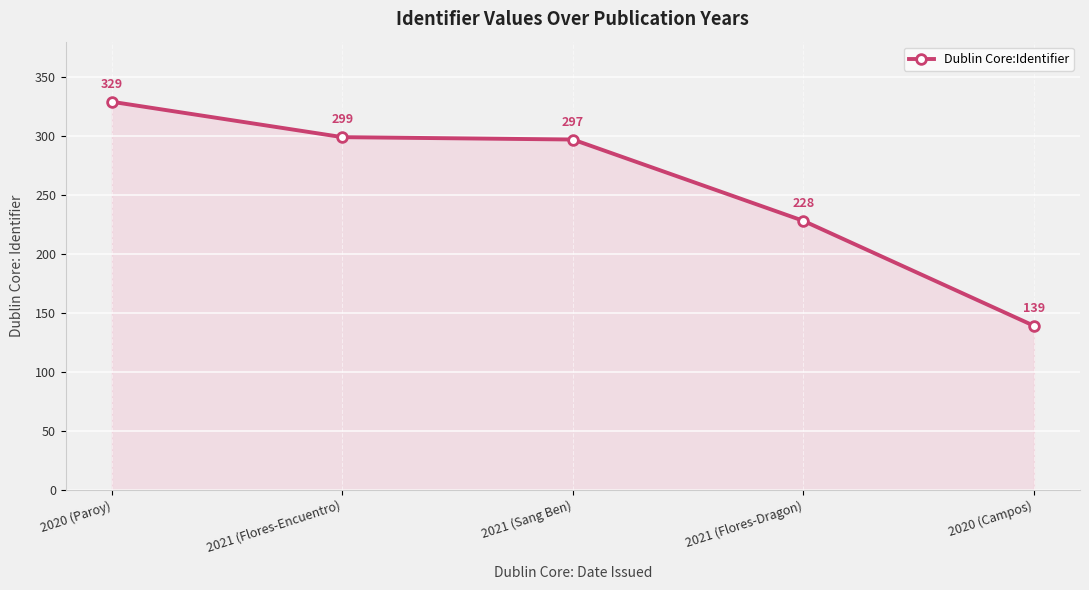

What is the difference between the maximum and minimum values?

190